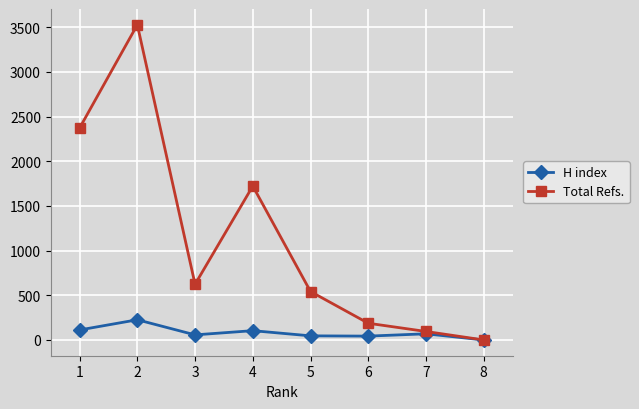

How many data points in Total Refs. are less than 623?

4